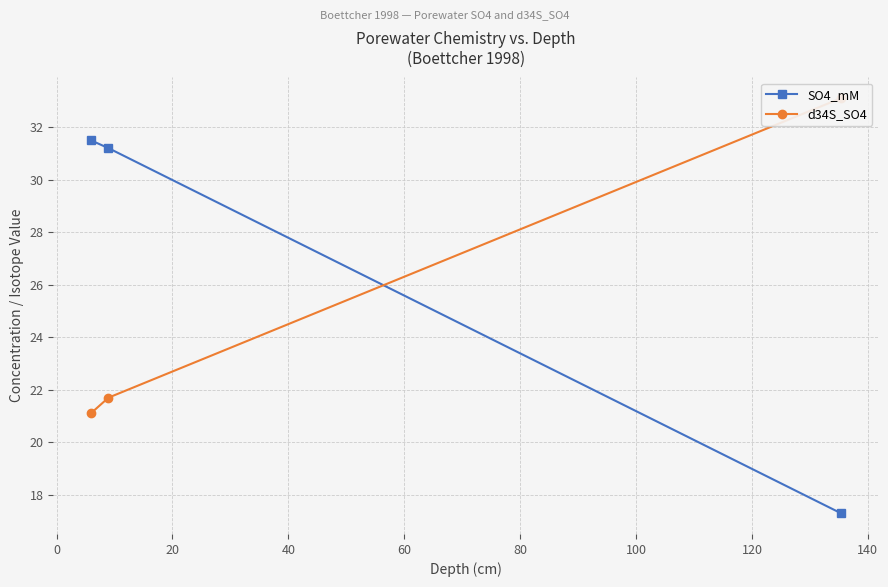

What is the smallest value displayed?

17.3